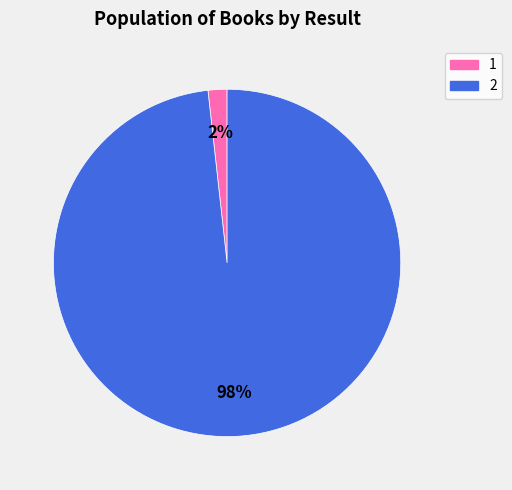

Is there any slice that represents more than half of the pie?

Yes